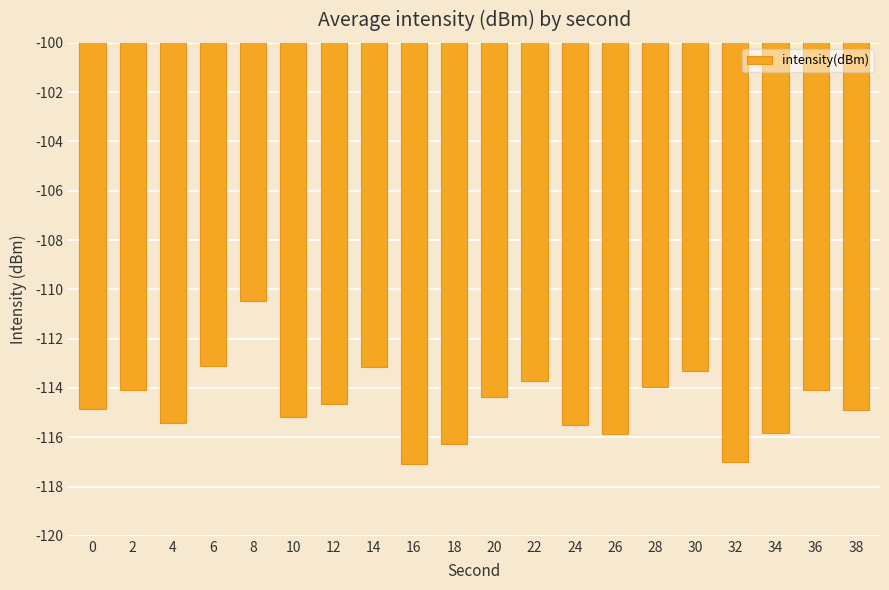

Which label corresponds to the largest value in the chart?

8